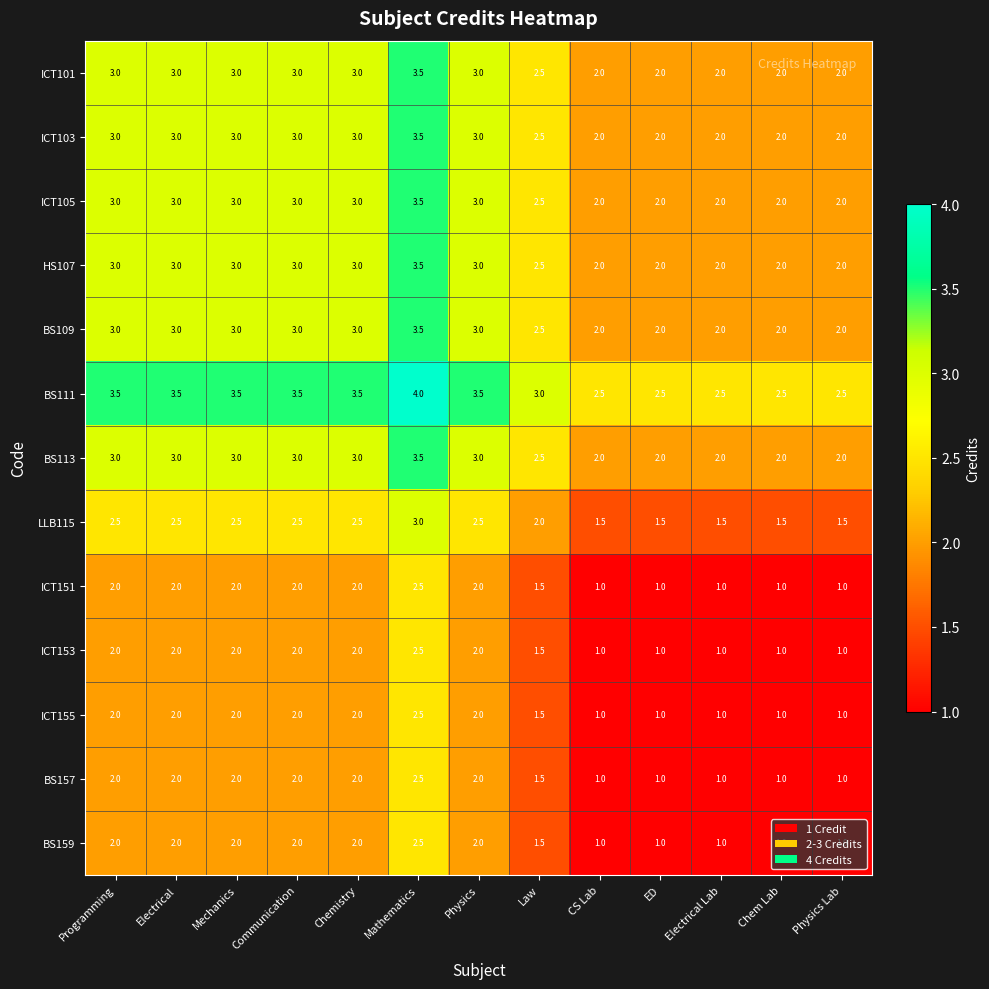

At how many categories does at least one series exceed 1?

13